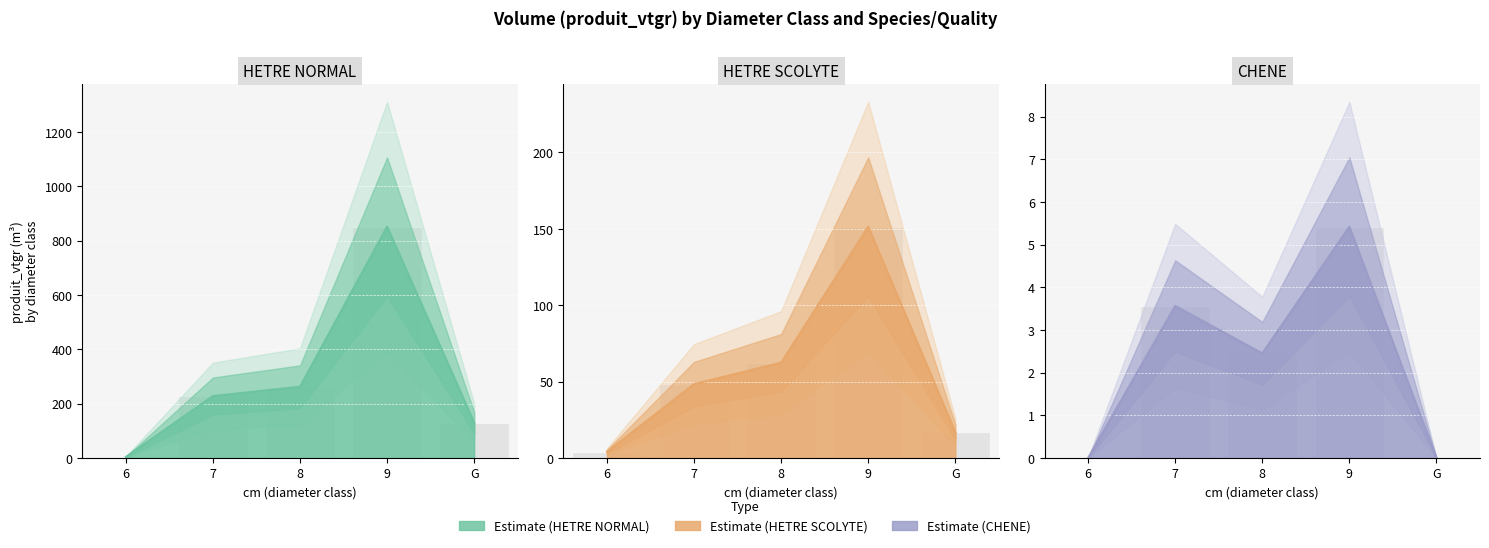

Reading left to right, extract all data points from this chart.

HETRE NORMAL: 6=3.7	7=227.8	8=262.0	9=850.6	G=130.0
HETRE SCOLYTE: 6=4.1	7=48.4	8=62.4	9=151.3	G=16.9
CHENE: 6=0.0	7=3.6	8=2.5	9=5.4	G=0.0